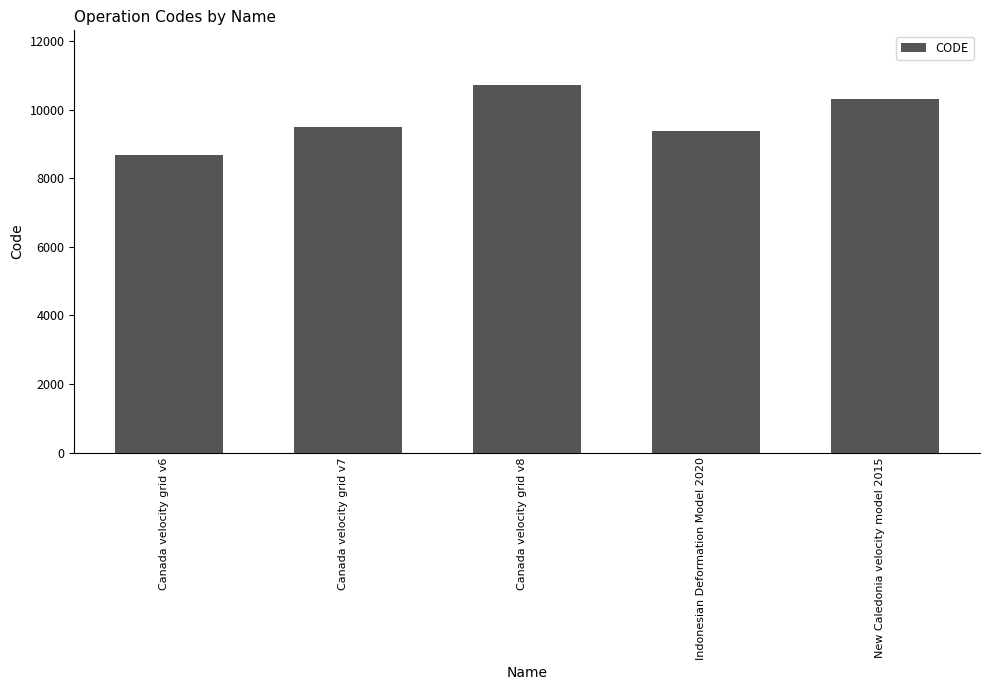

List the labels in order of value, largest first.

Canada velocity grid v8, New Caledonia velocity model 2015, Canada velocity grid v7, Indonesian Deformation Model 2020, Canada velocity grid v6